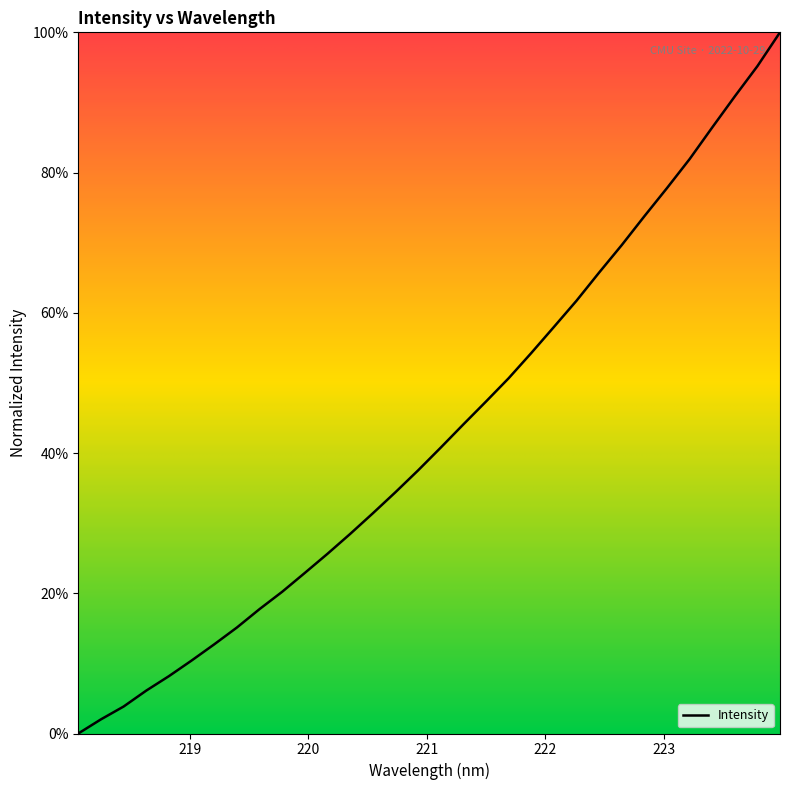

What is the average value?

43.0